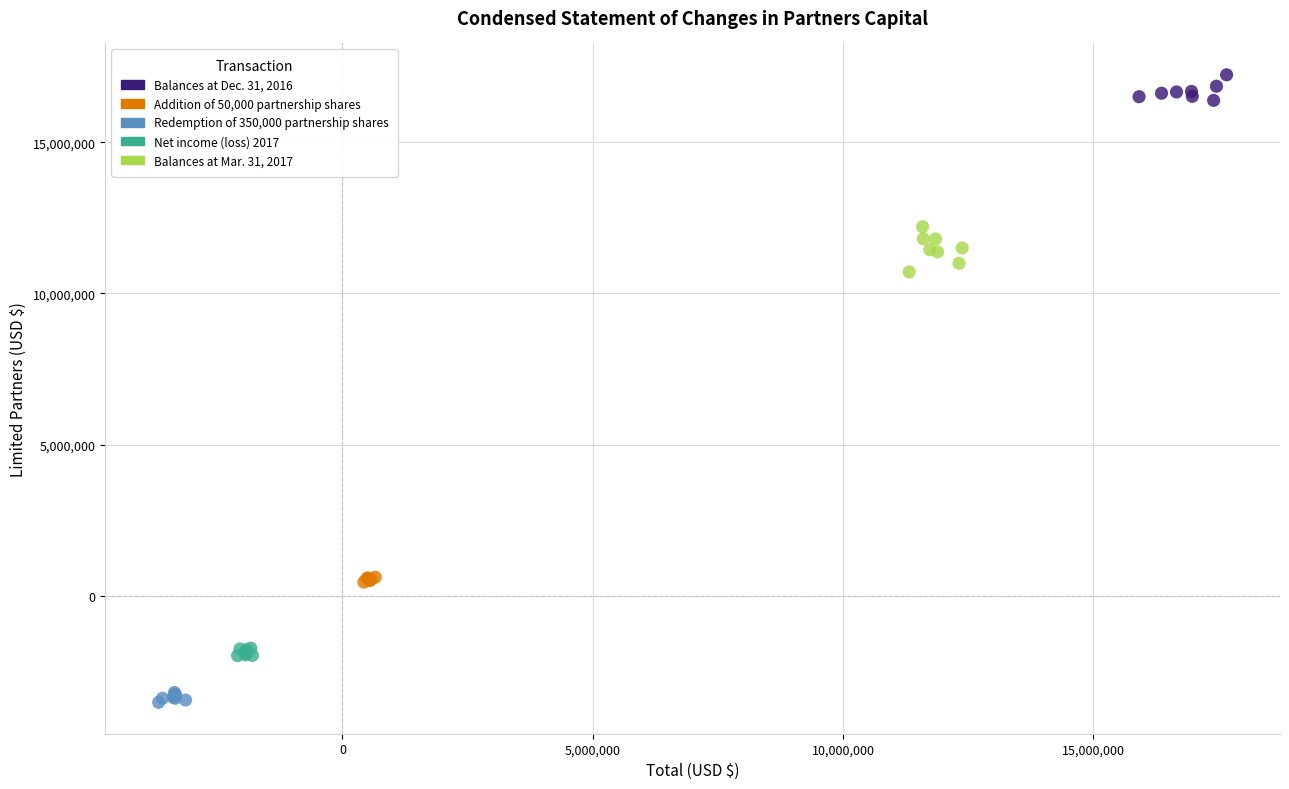

What are all the series names shown in the legend?

Balances at Dec. 31, 2016, Addition of 50,000 partnership shares, Redemption of 350,000 partnership shares, Net income (loss) 2017, Balances at Mar. 31, 2017